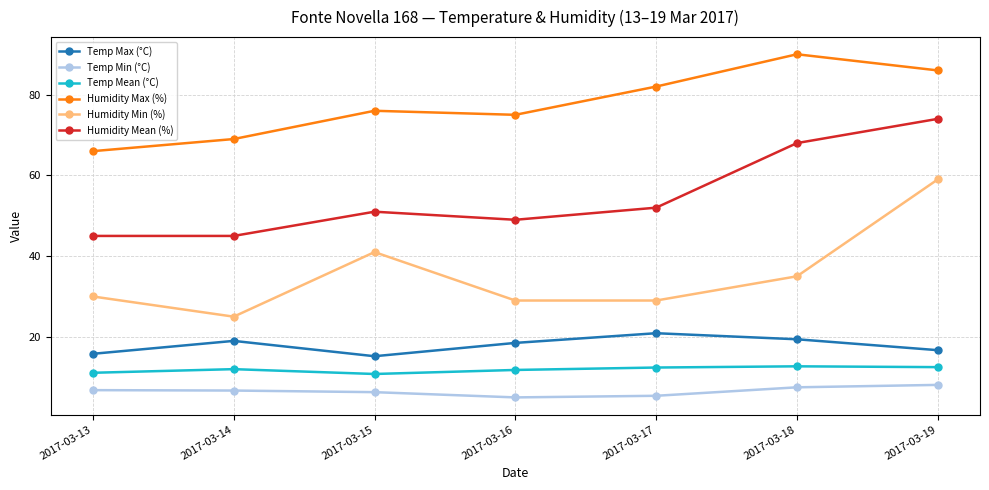

Rank the series by their maximum value, from highest to lowest.

Humidity Max (%), Humidity Mean (%), Humidity Min (%), Temp Max (°C), Temp Mean (°C), Temp Min (°C)